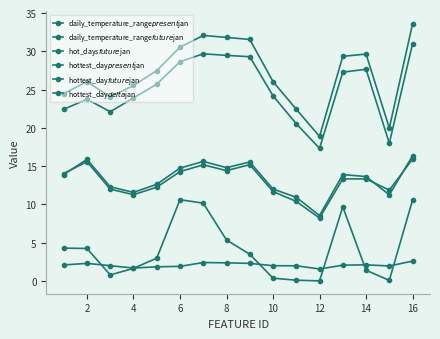

Does the chart have visible grid lines?

No